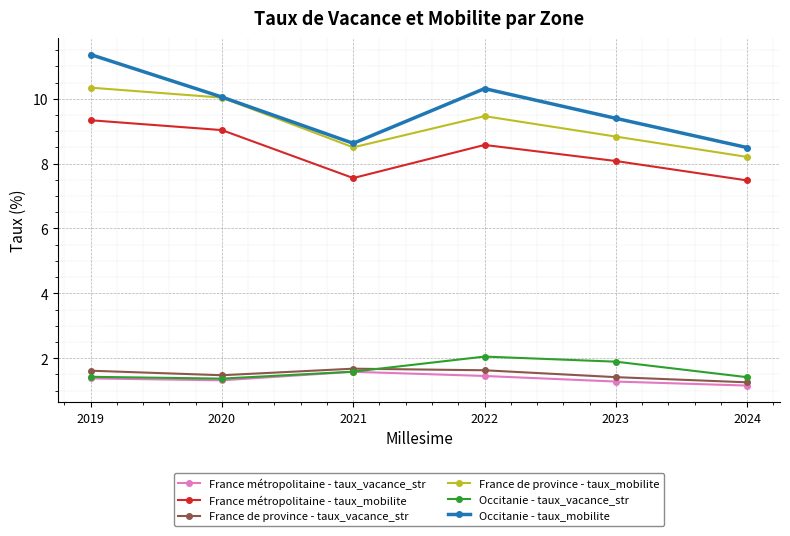

How many categories are shown in the chart?

6